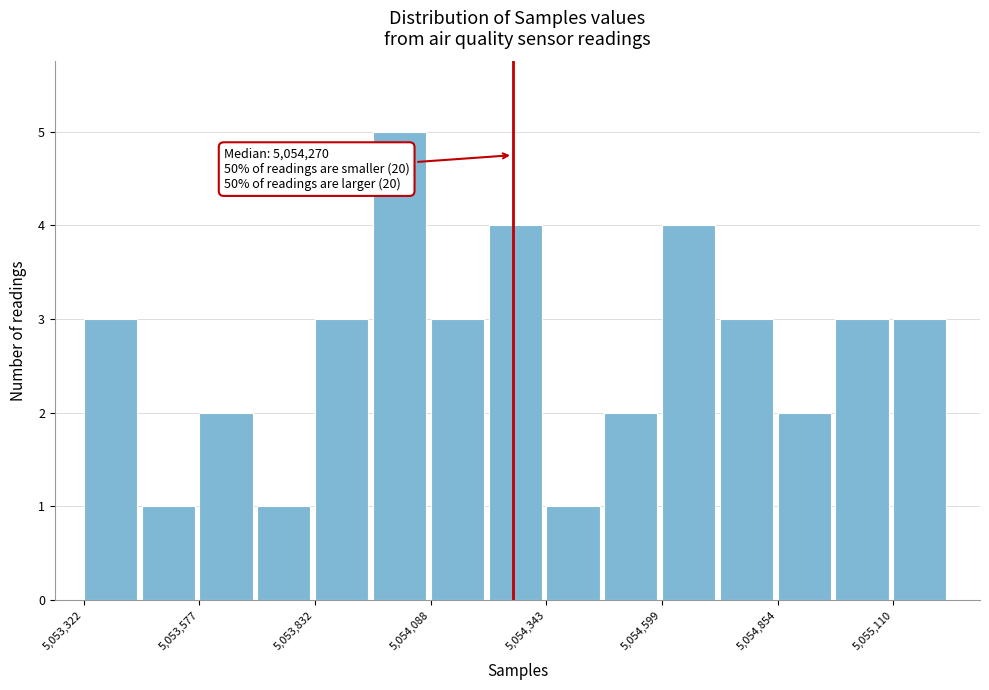

Read against the x-axis, roughly where is the centre of the tallest bar?

5054000